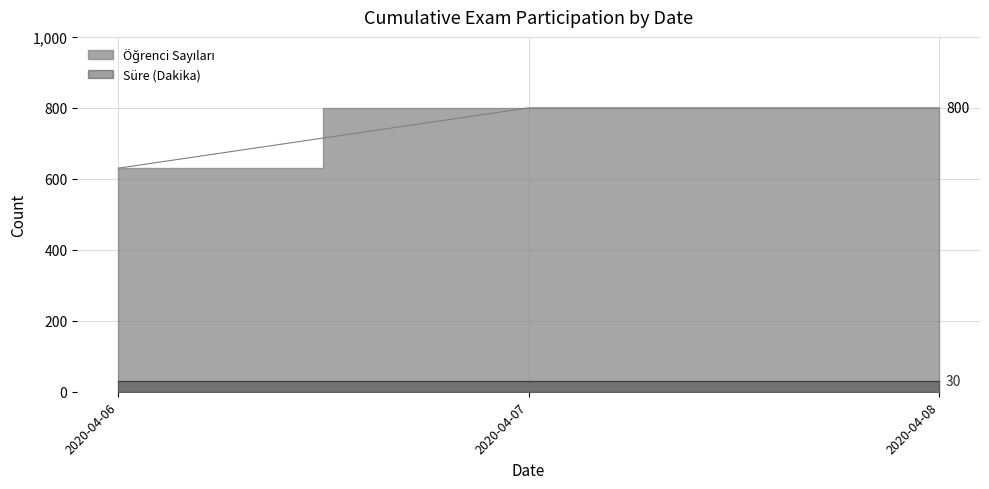

Is it true that the value at 2020-04-06 is 630?

True